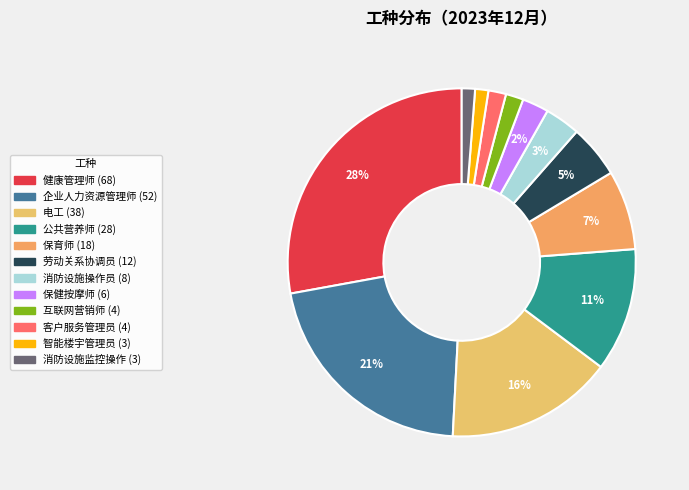

To the nearest percent, what percentage of the pie is 保健按摩师?

2%